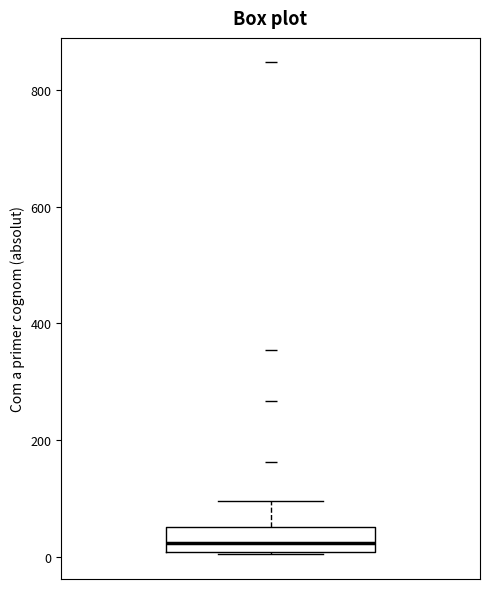

Read this box plot against the y-axis: the position of the median line, the range covered by the box, and the ends of both whiskers. The values are not printed on the chart, so give them approximately, as read against the axis.

median 20, box 0 to 60, whiskers 0 to 100